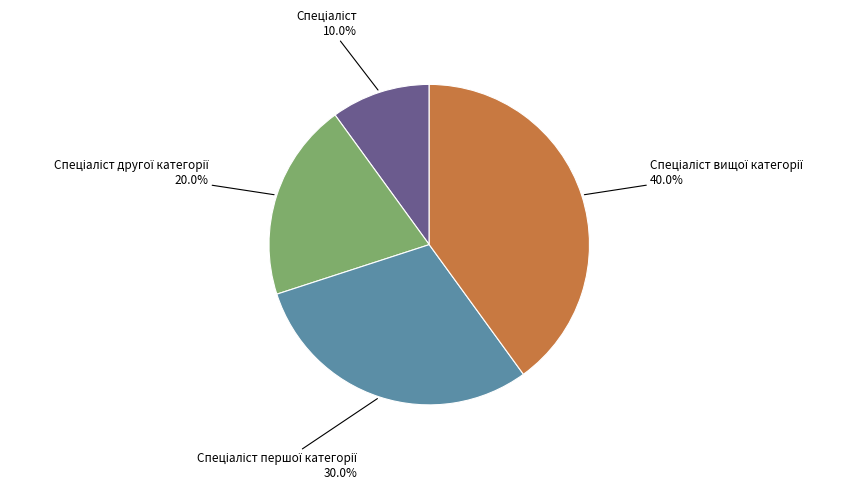

Is there any slice that represents more than half of the pie?

No